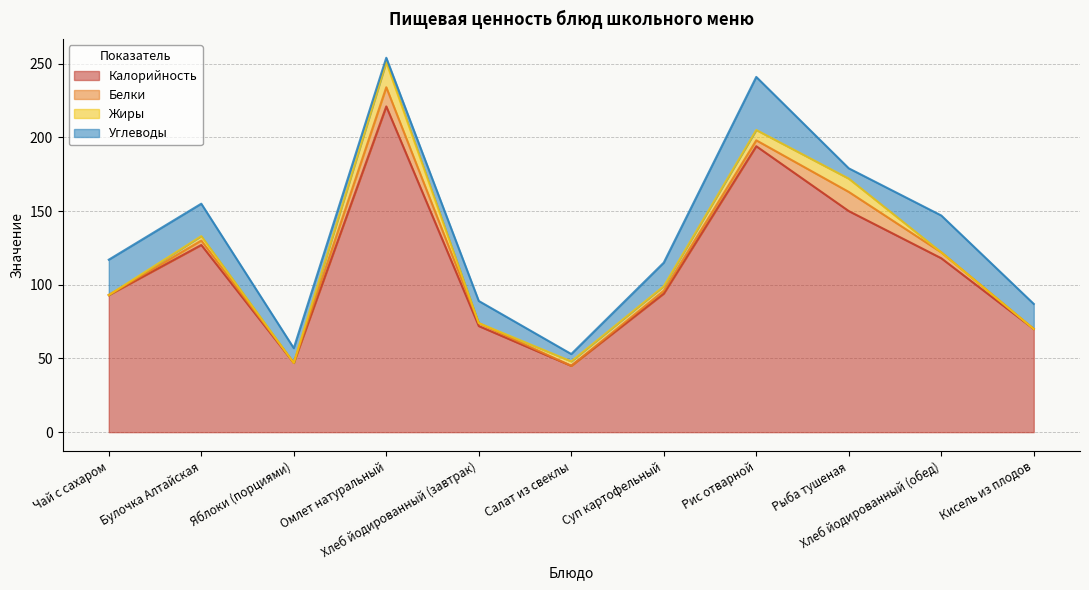

Where is the first local minimum for Углеводы?

Омлет натуральный